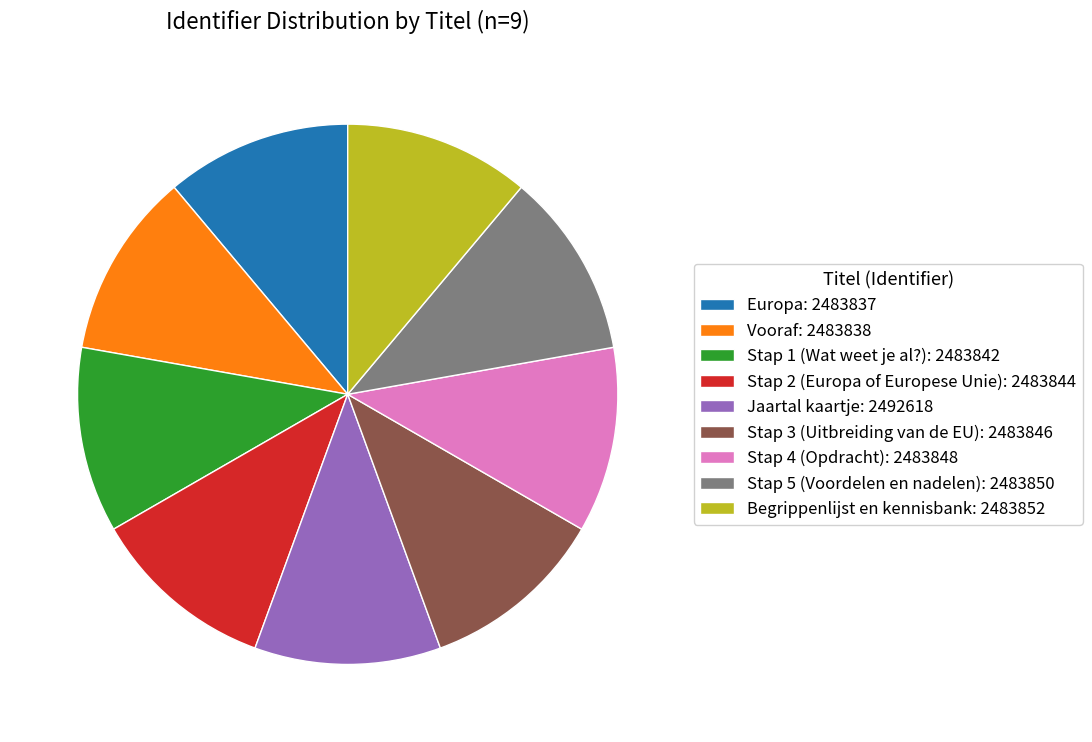

Is the sum of Europa and Stap 2 (Europa of Europese Unie) greater than half?

No